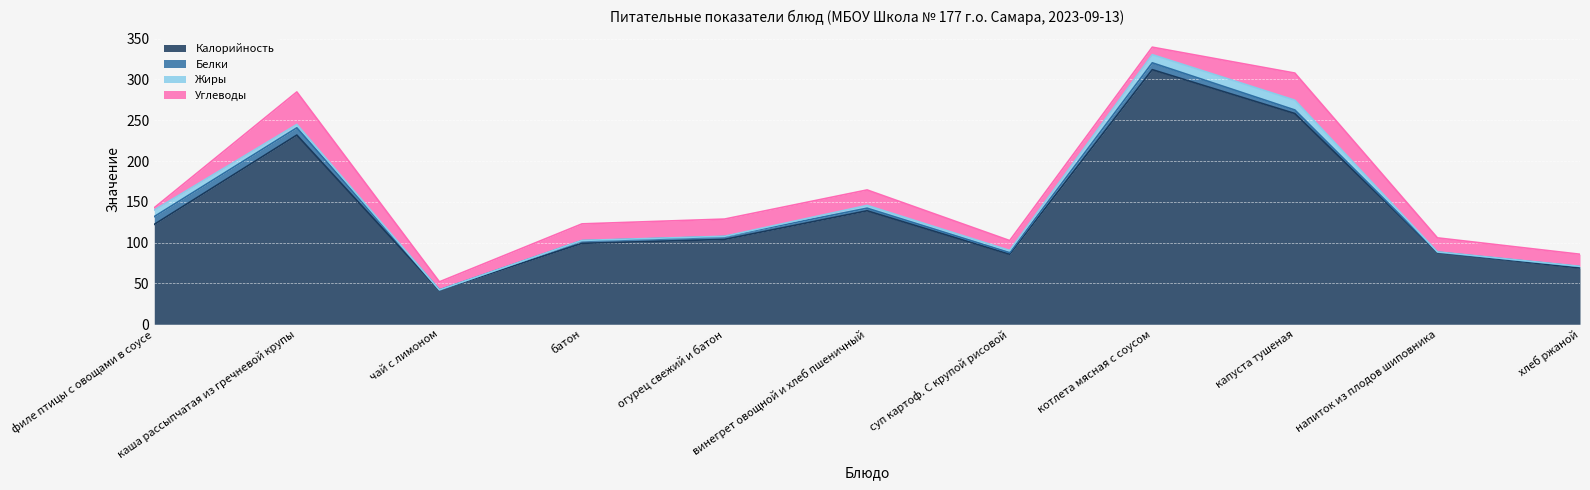

True or false: Жиры has a value of 0.1 at хлеб ржаной.

False